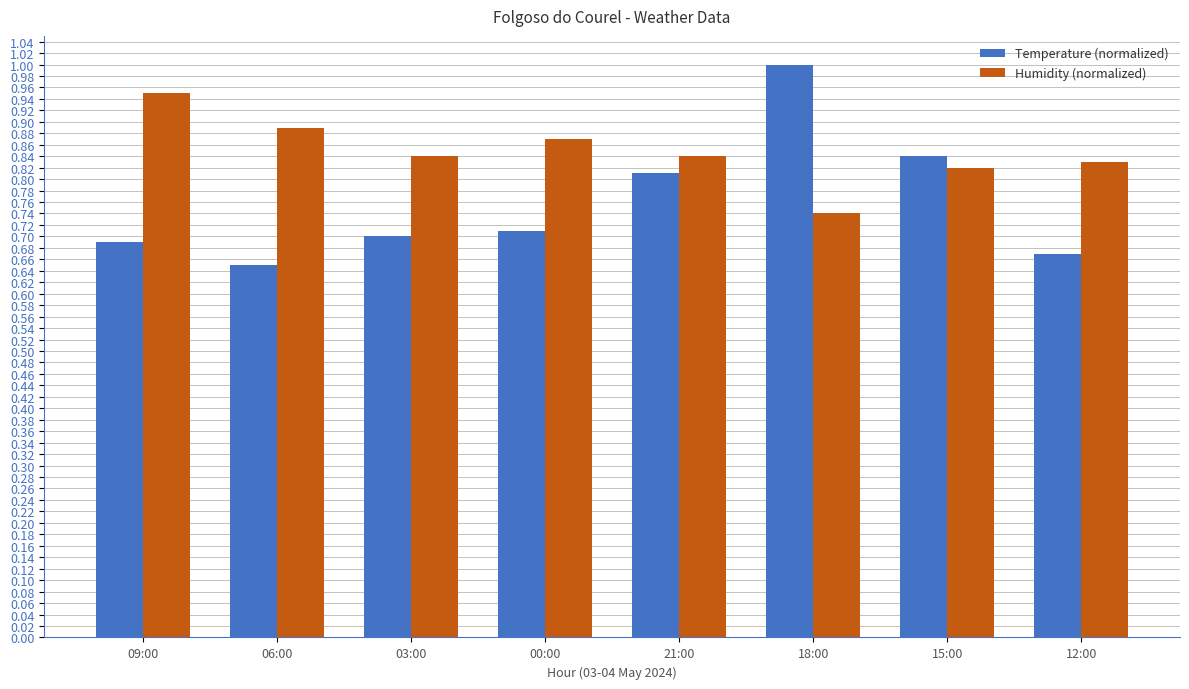

The value of Temperature (normalized) at 06:00 is 0.2. True or false?

False